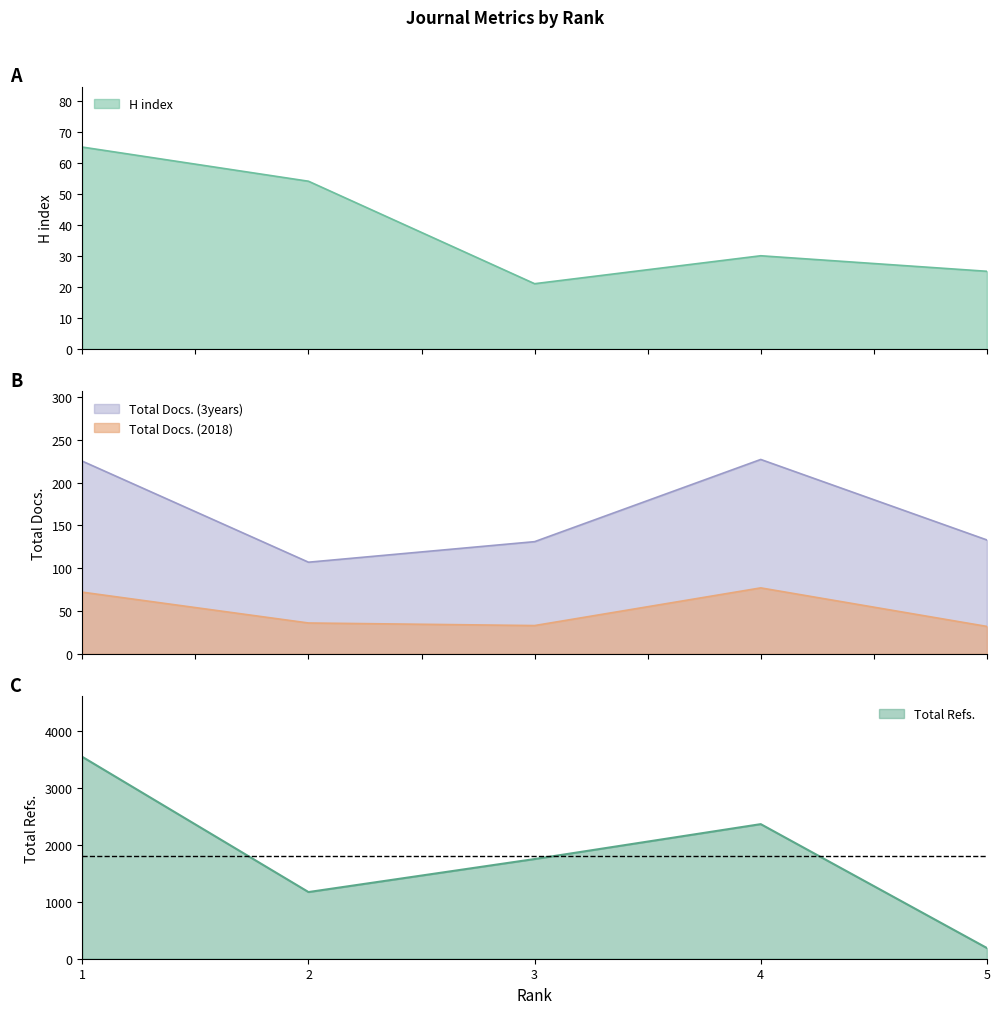

Count the number of data series in this chart.

4